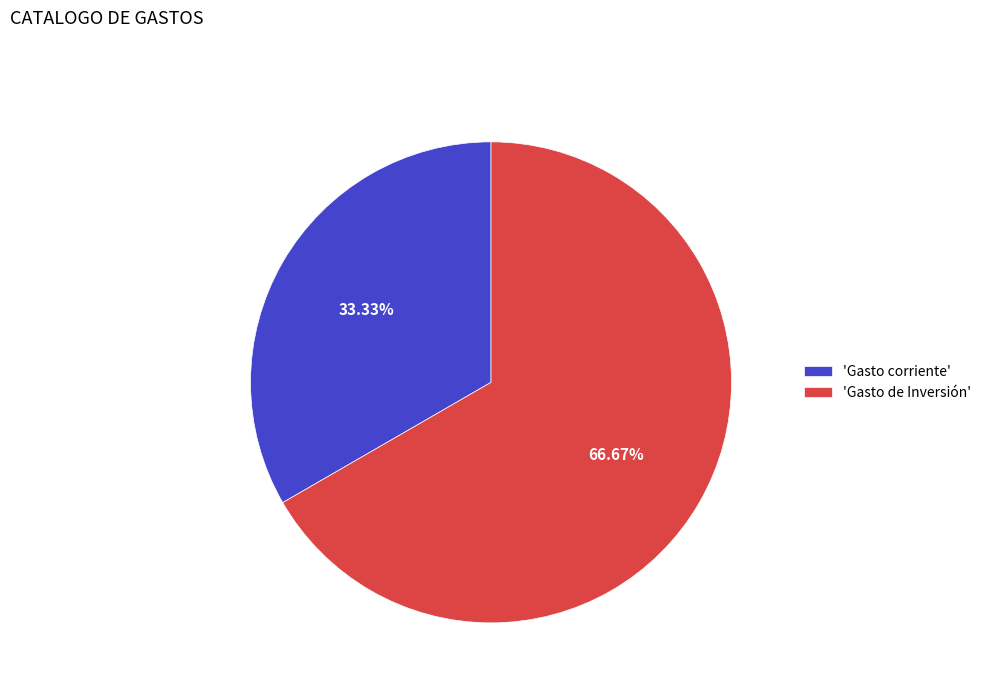

Which slice is the smallest?

'Gasto corriente'